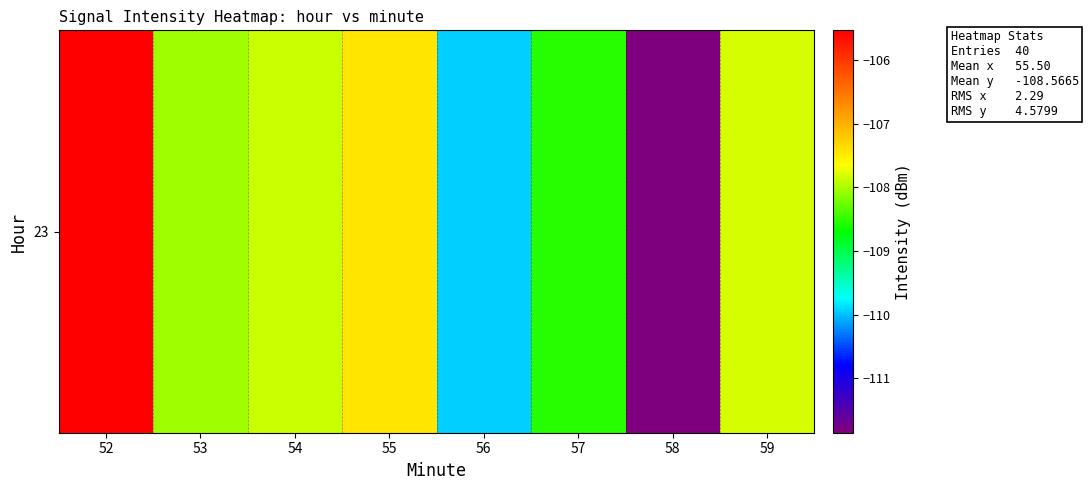

The chart shows a value of -53.0 at 59. True or false?

False